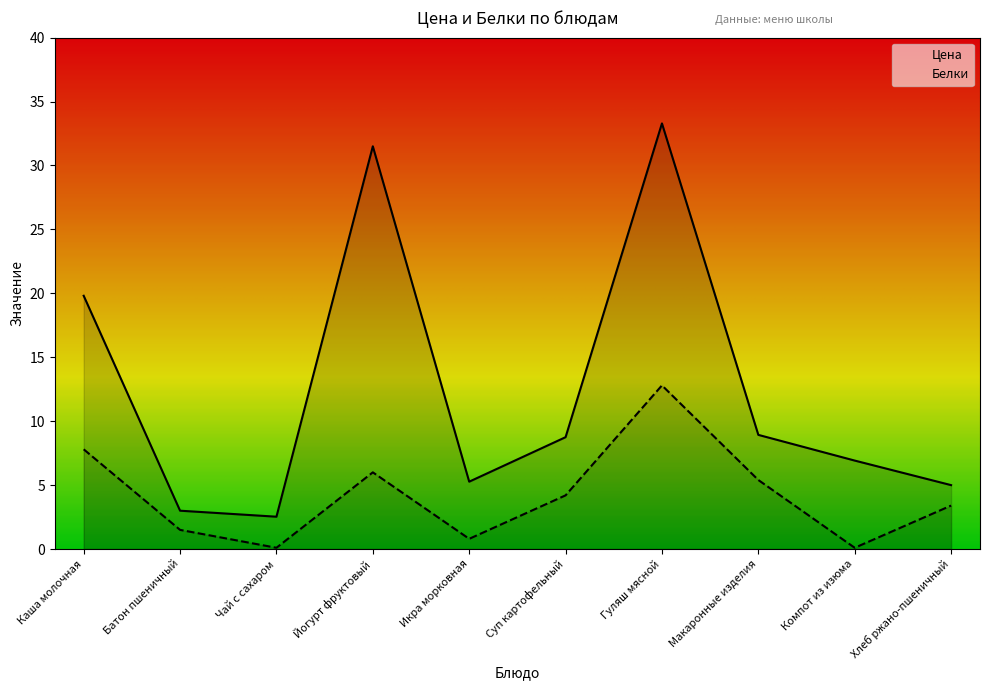

True or false: Цена and Белки intersect in this chart.

False